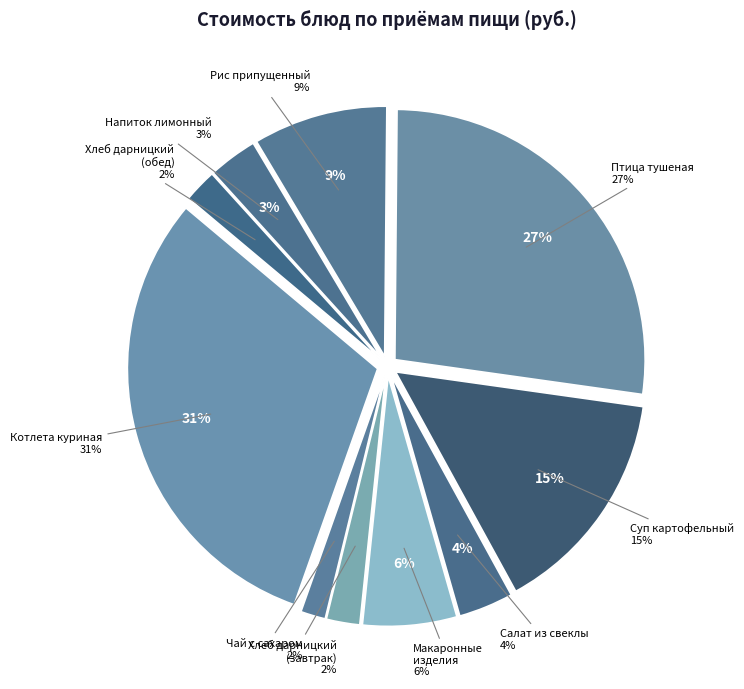

The Макаронные изделия отварные slice represents 1% of the pie. True or false?

False